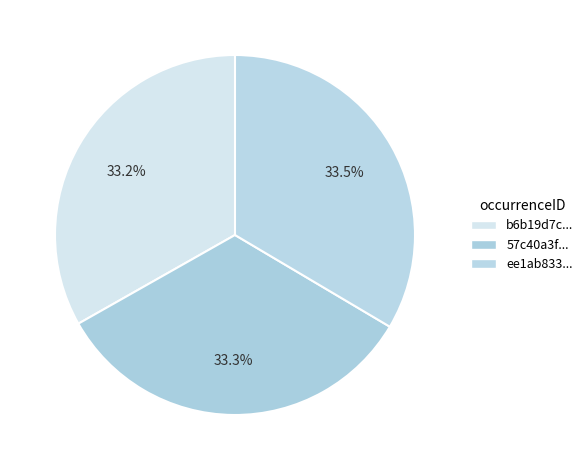

How many segments does this pie chart have?

3